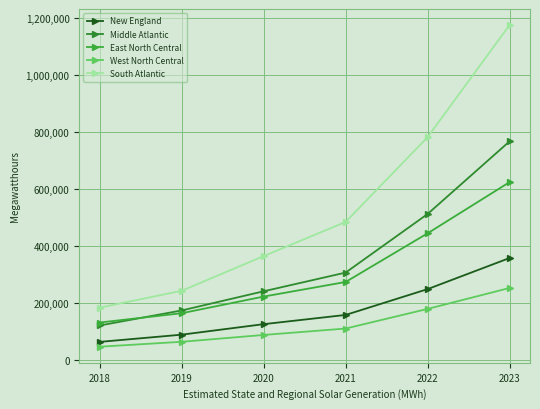

The East North Central series shows 221420 at 2020. True or false?

True